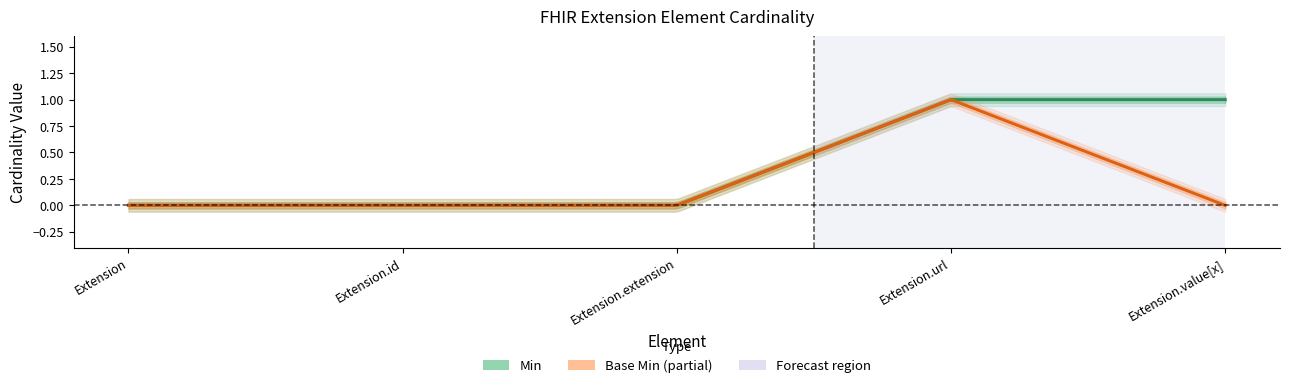

List the series in order of their peak value, highest first.

Min, Base Min